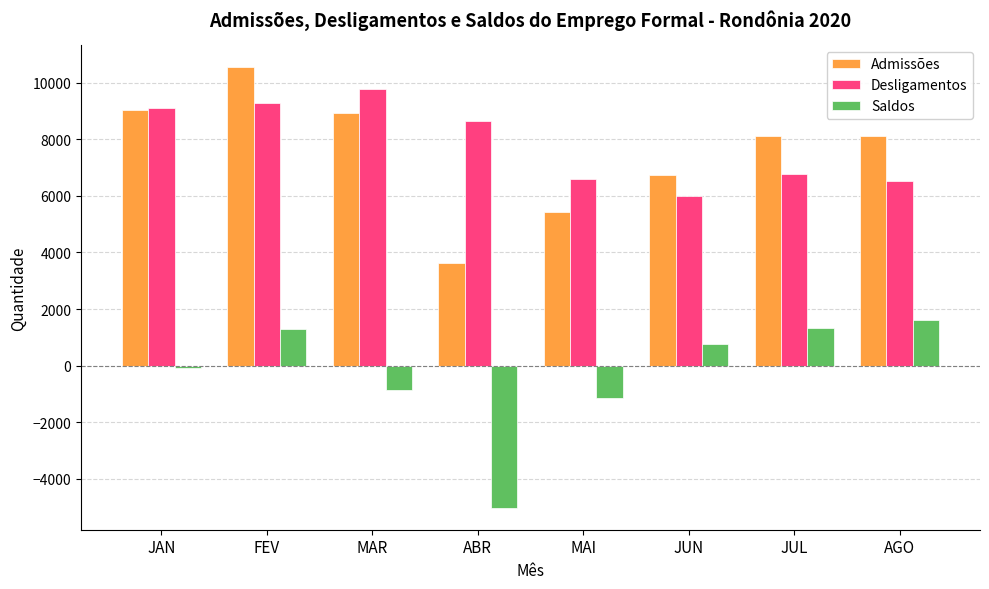

Which category has the lowest value across all series?

ABR